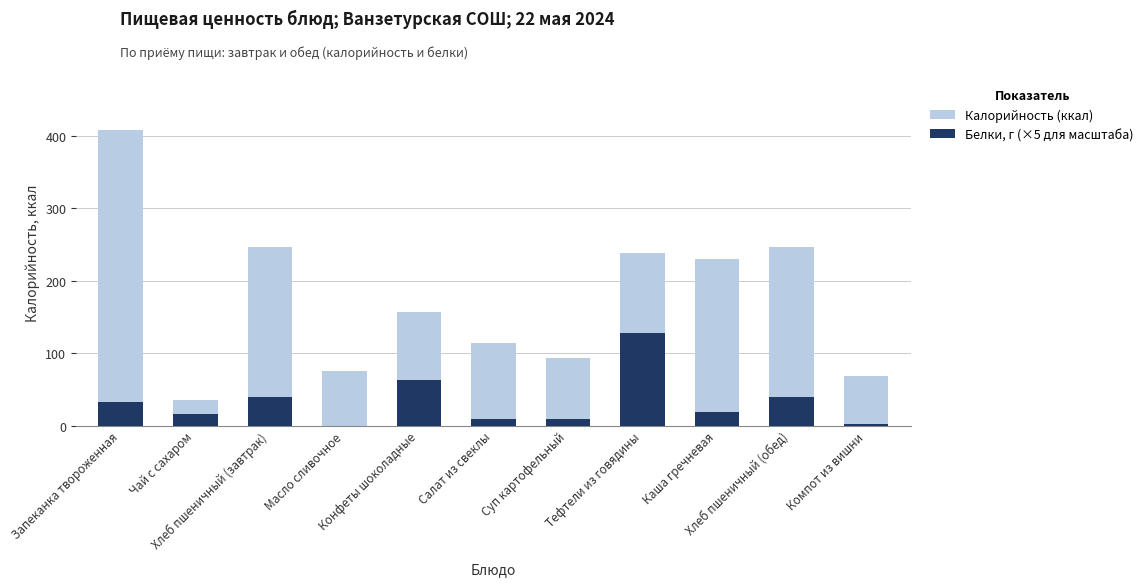

At how many categories does at least one series exceed 260?

1